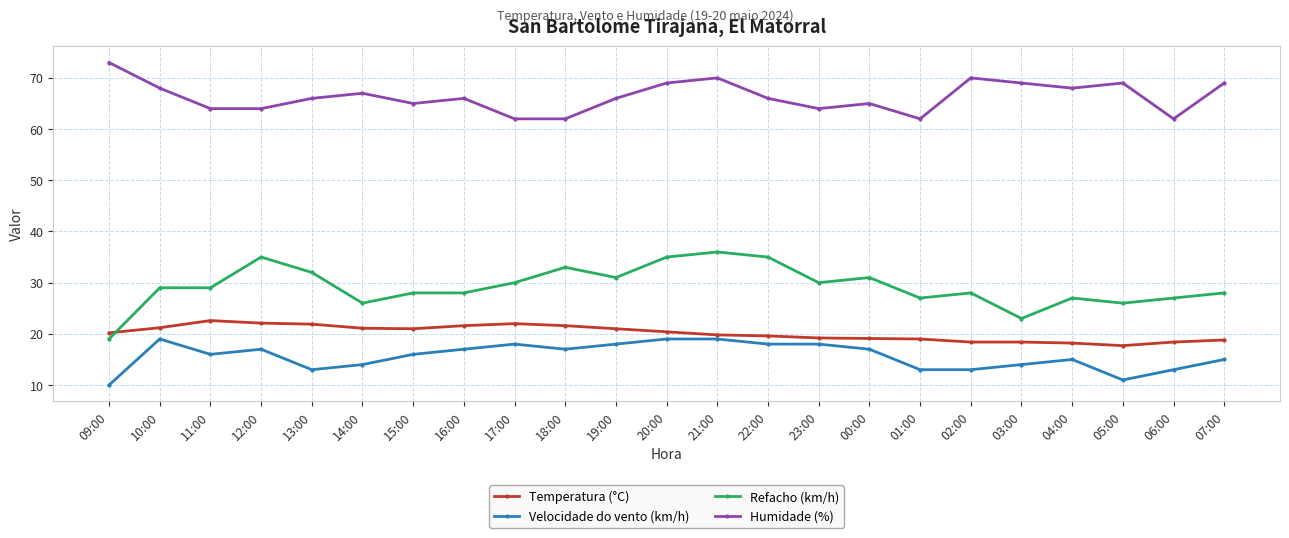

What position from the left is 03:00?

19